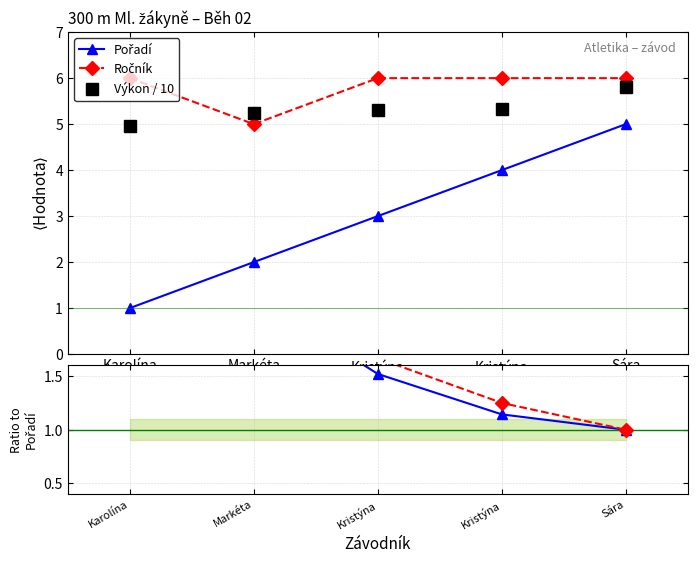

Which series changed the most between Kristýna and Sára?

Pořadí